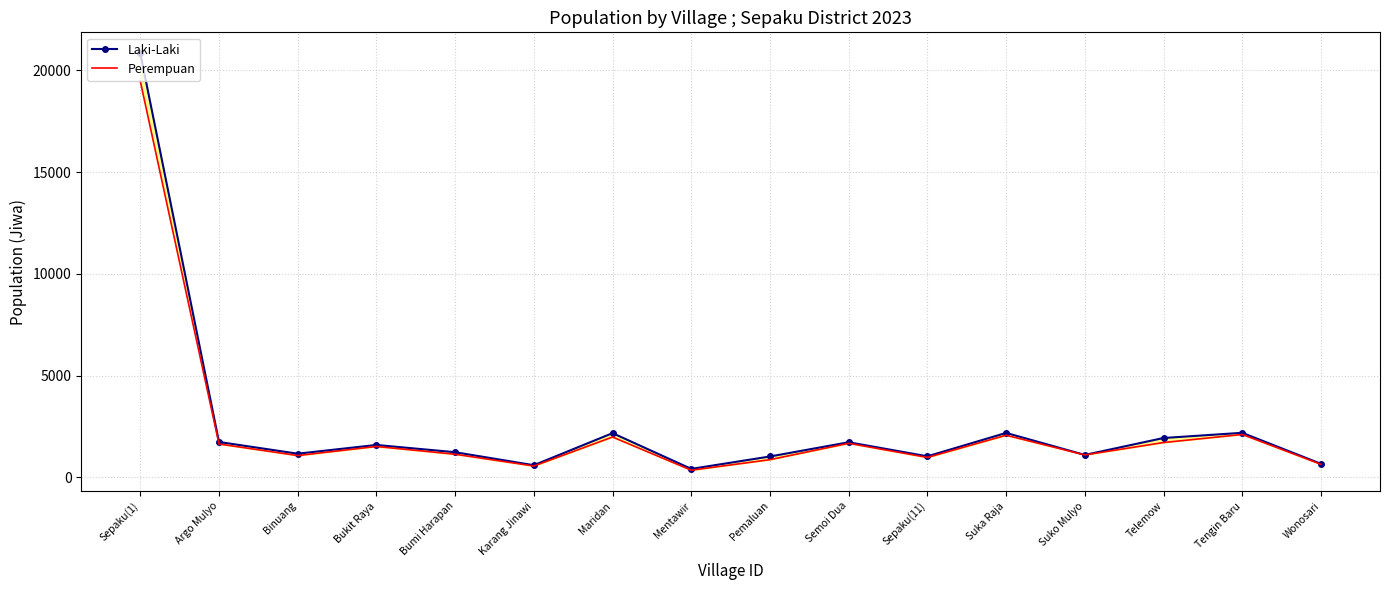

True or false: Perempuan and Laki-Laki cross at least once.

False